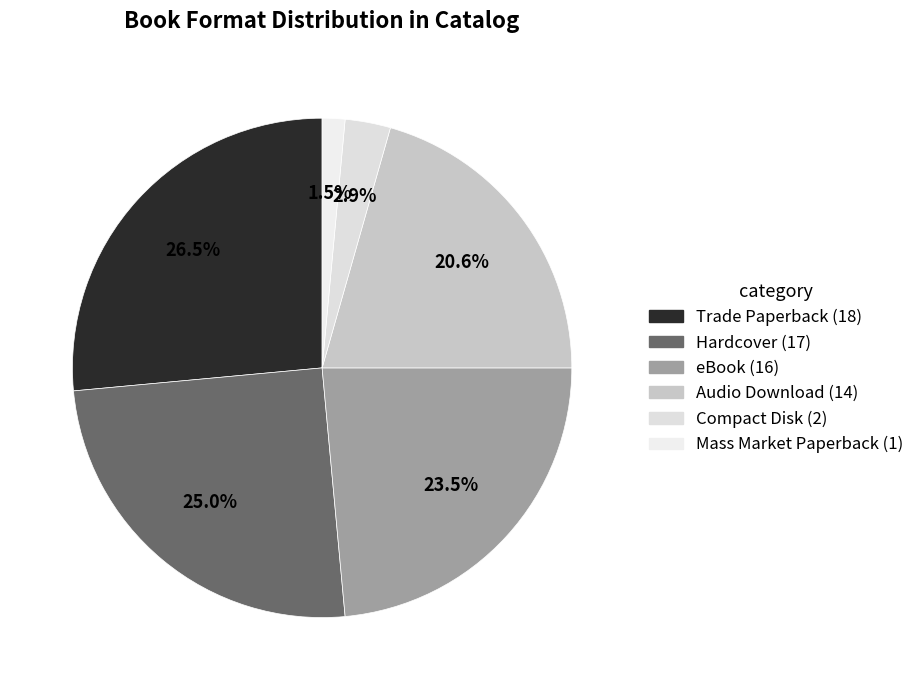

How many slices are in this pie chart?

6